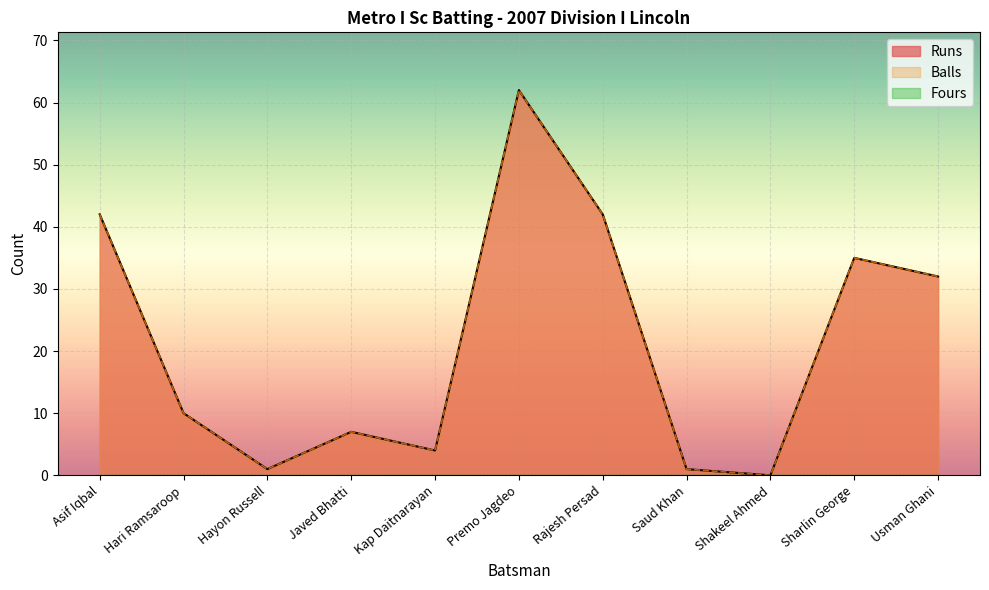

How many categories are shown in the chart?

11